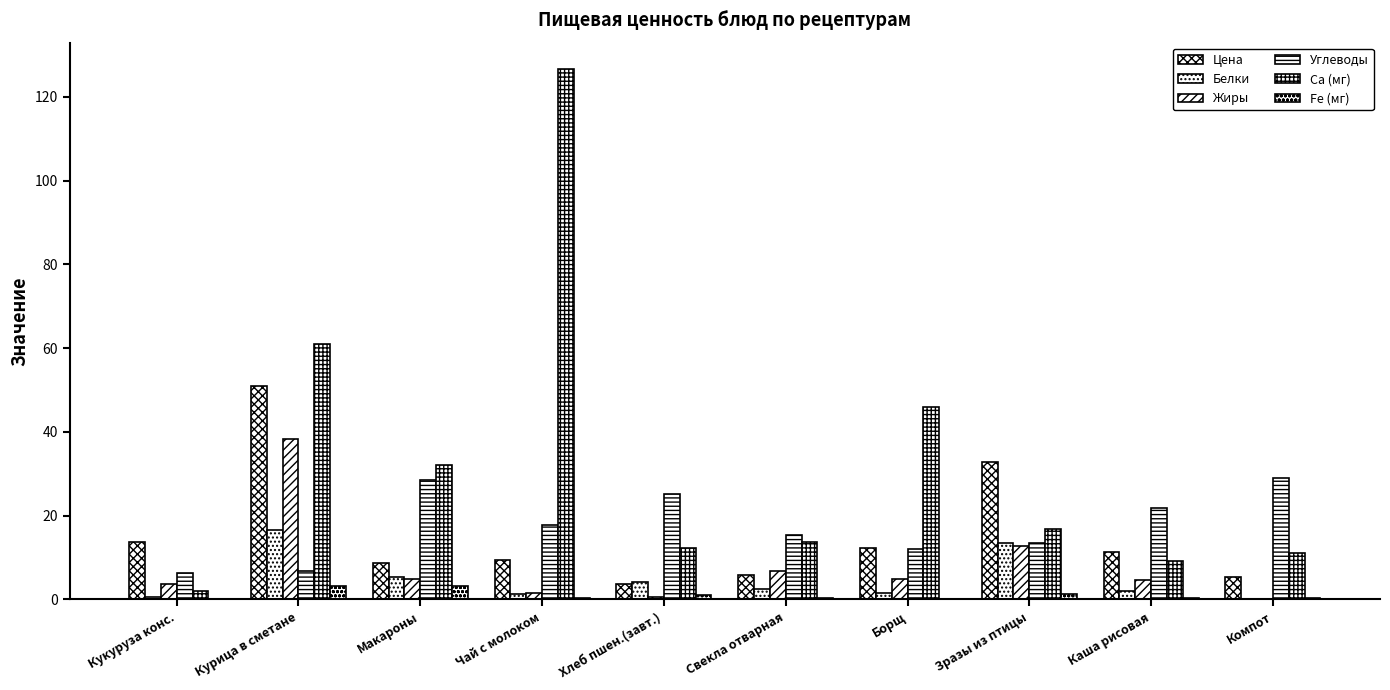

How many categories are shown in the chart?

10